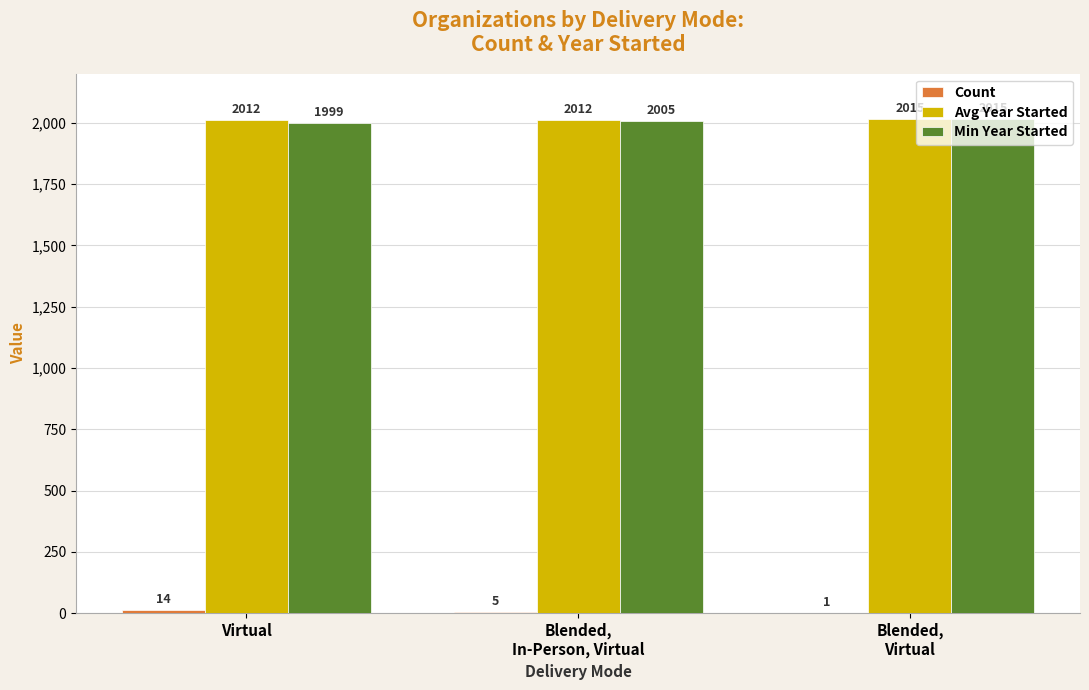

What is the greatest value displayed?

2015